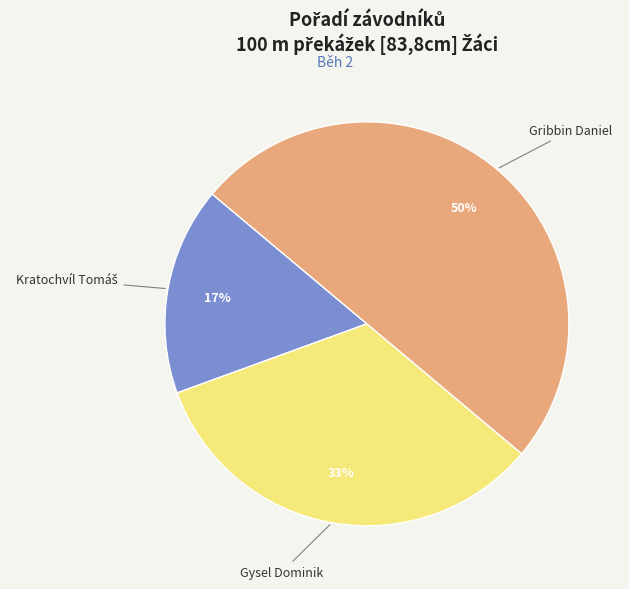

How many segments does this pie chart have?

3